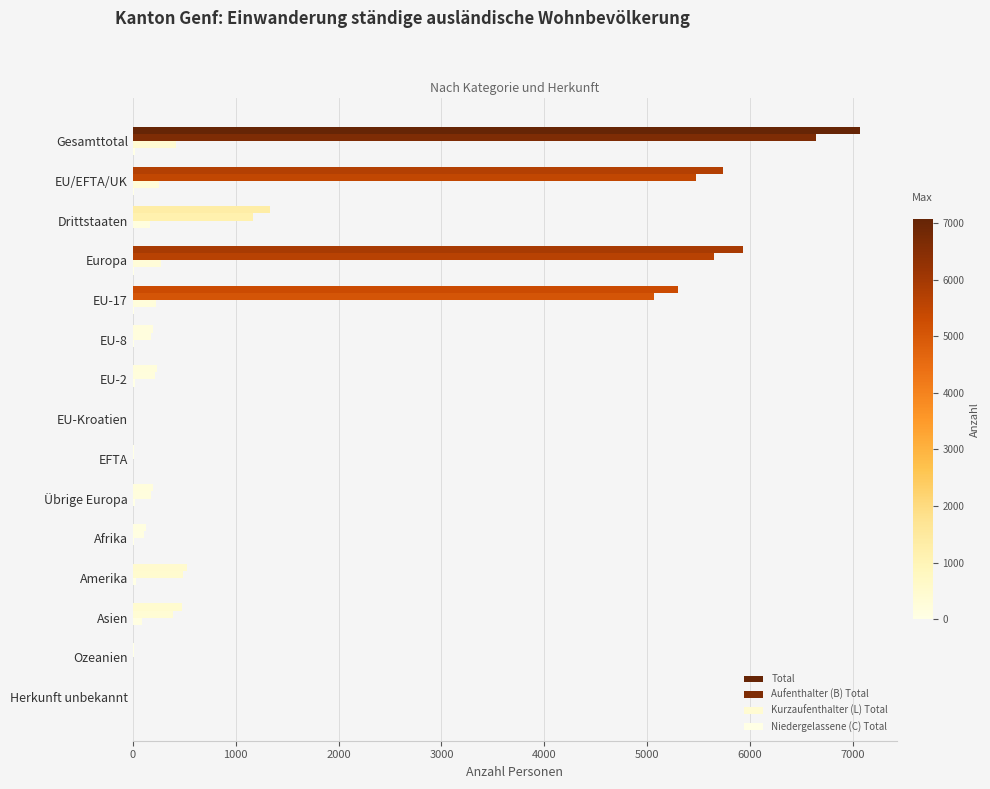

Reading left to right, transcribe all the data shown in this chart.

Total: 7072	5740	1332	5936	5304	191	235	3	7	196	124	522	477	12	1
Aufenthalter (B) Total: 6639	5474	1165	5646	5069	181	215	2	7	172	109	487	386	10	1
Kurzaufenthalter (L) Total: 416	253	163	277	224	9	19	1	0	24	15	33	89	2	0
Niedergelassene (C) Total: 17	13	4	13	11	1	1	0	0	0	0	2	2	0	0